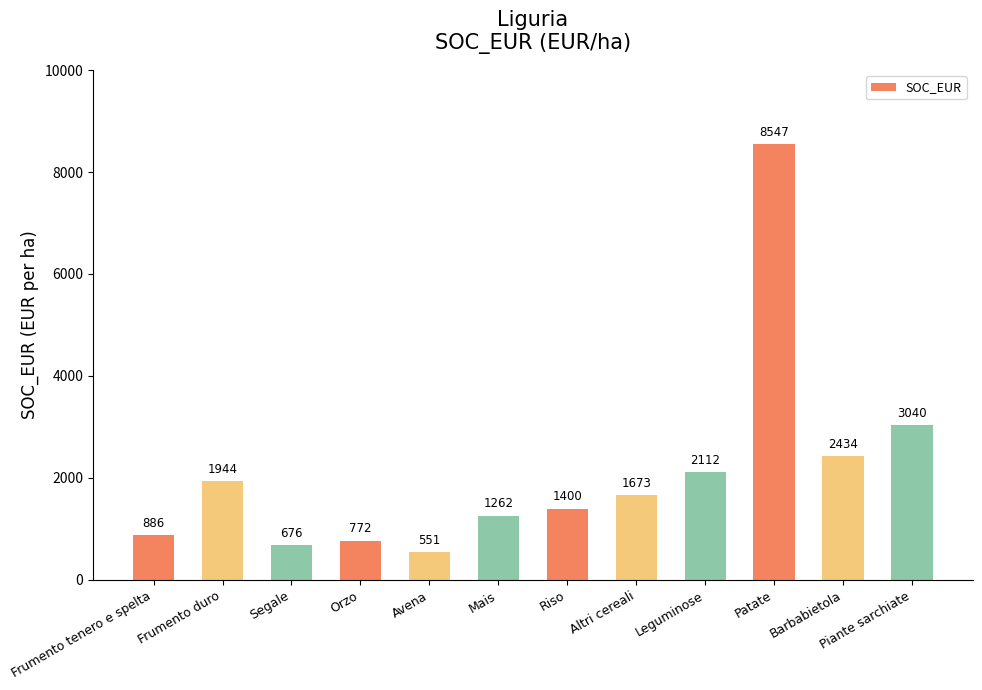

What is the sum of all values?

25296.4